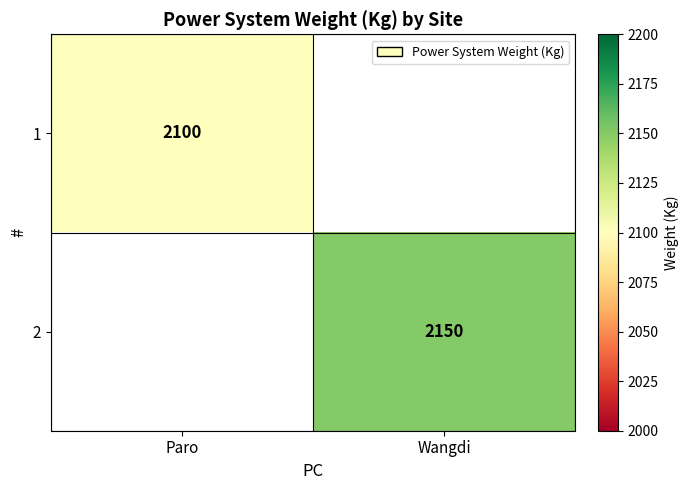

List the series in order of their overall mean, lowest first.

1, 2